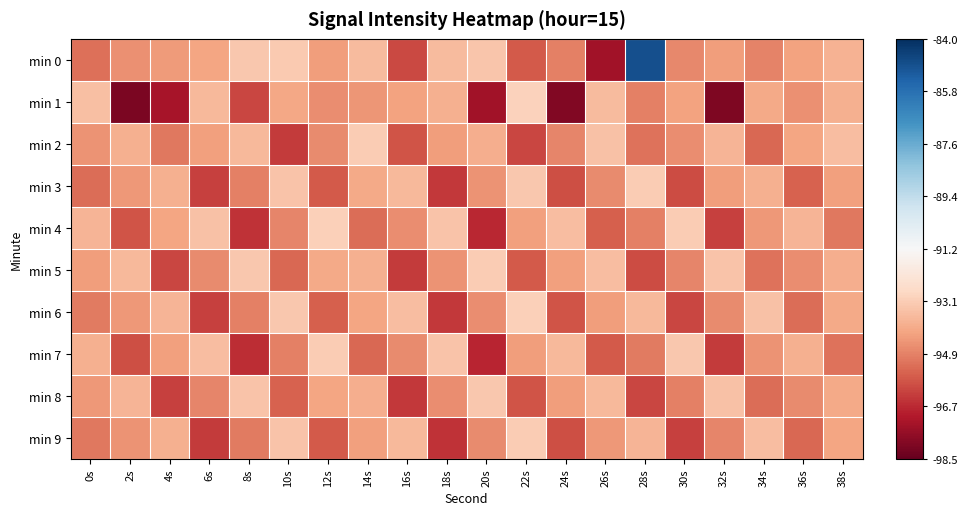

Reading left to right, transcribe all the data shown in this chart.

min 0: 0s=-95.3	2s=-94.6	4s=-94.4	6s=-94.1	8s=-93.2	10s=-93.2	12s=-94.3	14s=-93.5	16s=-96.0	18s=-93.5	20s=-93.2	22s=-95.7	24s=-94.9	26s=-97.3	28s=-84.9	30s=-94.7	32s=-94.3	34s=-94.8	36s=-94.2	38s=-93.8
min 1: 0s=-93.5	2s=-98.1	4s=-97.2	6s=-93.6	8s=-96.1	10s=-94.0	12s=-94.6	14s=-94.5	16s=-94.2	18s=-93.8	20s=-97.4	22s=-92.9	24s=-98.0	26s=-93.5	28s=-94.9	30s=-94.2	32s=-98.0	34s=-94.0	36s=-94.5	38s=-93.8
min 2: 0s=-94.5	2s=-93.8	4s=-95.1	6s=-94.2	8s=-93.6	10s=-96.3	12s=-94.7	14s=-93.1	16s=-95.8	18s=-94.3	20s=-93.9	22s=-96.1	24s=-94.8	26s=-93.4	28s=-95.2	30s=-94.6	32s=-93.7	34s=-95.4	36s=-94.1	38s=-93.5
min 3: 0s=-95.3	2s=-94.4	4s=-93.8	6s=-96.2	8s=-94.9	10s=-93.3	12s=-95.7	14s=-94.0	16s=-93.6	18s=-96.4	20s=-94.5	22s=-93.2	24s=-95.9	26s=-94.7	28s=-93.1	30s=-96.0	32s=-94.3	34s=-93.8	36s=-95.5	38s=-94.2
min 4: 0s=-93.7	2s=-95.8	4s=-94.1	6s=-93.4	8s=-96.5	10s=-94.8	12s=-93.0	14s=-95.3	16s=-94.6	18s=-93.3	20s=-96.7	22s=-94.2	24s=-93.5	26s=-95.6	28s=-94.9	30s=-93.1	32s=-96.2	34s=-94.4	36s=-93.7	38s=-95.1
min 5: 0s=-94.3	2s=-93.6	4s=-96.1	6s=-94.7	8s=-93.2	10s=-95.4	12s=-94.0	14s=-93.8	16s=-96.3	18s=-94.5	20s=-93.1	22s=-95.7	24s=-94.2	26s=-93.5	28s=-96.0	30s=-94.8	32s=-93.3	34s=-95.2	36s=-94.6	38s=-93.9
min 6: 0s=-95.0	2s=-94.4	4s=-93.7	6s=-96.2	8s=-94.9	10s=-93.2	12s=-95.6	14s=-94.1	16s=-93.5	18s=-96.4	20s=-94.6	22s=-93.0	24s=-95.8	26s=-94.3	28s=-93.6	30s=-96.1	32s=-94.7	34s=-93.4	36s=-95.3	38s=-94.0
min 7: 0s=-93.8	2s=-95.9	4s=-94.2	6s=-93.5	8s=-96.6	10s=-94.9	12s=-93.1	14s=-95.4	16s=-94.7	18s=-93.3	20s=-96.8	22s=-94.3	24s=-93.6	26s=-95.7	28s=-95.0	30s=-93.2	32s=-96.3	34s=-94.5	36s=-93.8	38s=-95.2
min 8: 0s=-94.4	2s=-93.7	4s=-96.2	6s=-94.8	8s=-93.3	10s=-95.5	12s=-94.1	14s=-93.9	16s=-96.4	18s=-94.6	20s=-93.2	22s=-95.8	24s=-94.3	26s=-93.6	28s=-96.1	30s=-94.9	32s=-93.4	34s=-95.3	36s=-94.7	38s=-94.0
min 9: 0s=-95.1	2s=-94.5	4s=-93.8	6s=-96.3	8s=-95.0	10s=-93.3	12s=-95.7	14s=-94.2	16s=-93.6	18s=-96.5	20s=-94.7	22s=-93.1	24s=-95.9	26s=-94.4	28s=-93.7	30s=-96.2	32s=-94.8	34s=-93.5	36s=-95.4	38s=-94.1